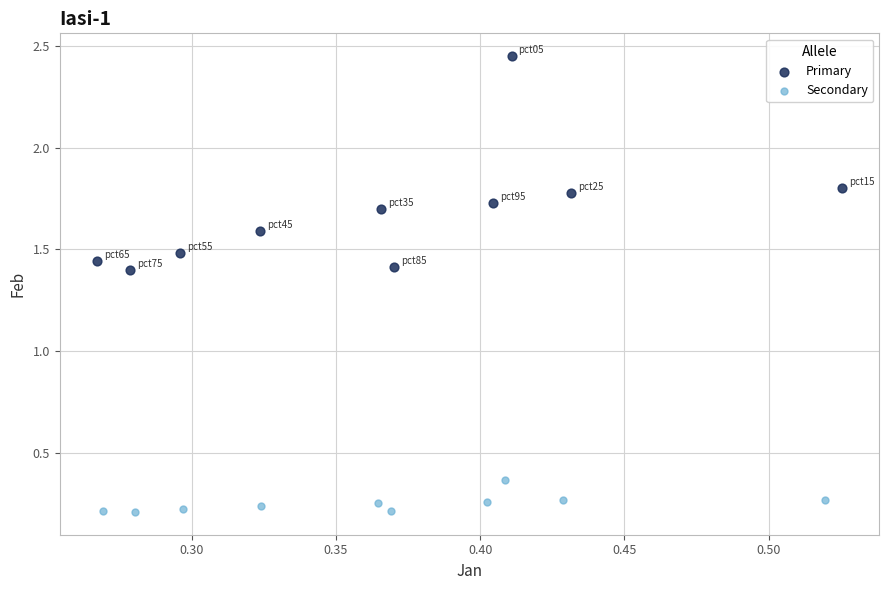

Which series contains the lowest Y value?

Secondary